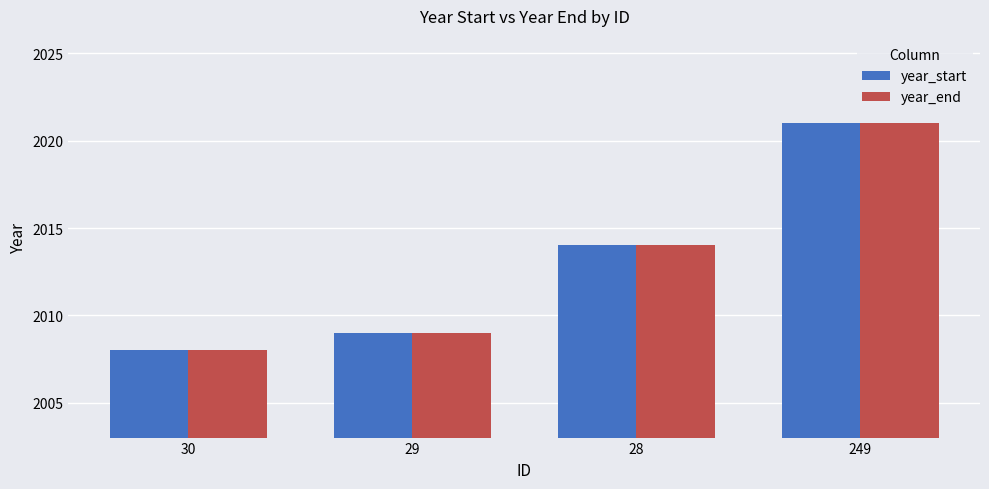

Reading left to right, list all the values displayed in this chart.

year_start: 2008	2009	2014	2021
year_end: 2008	2009	2014	2021